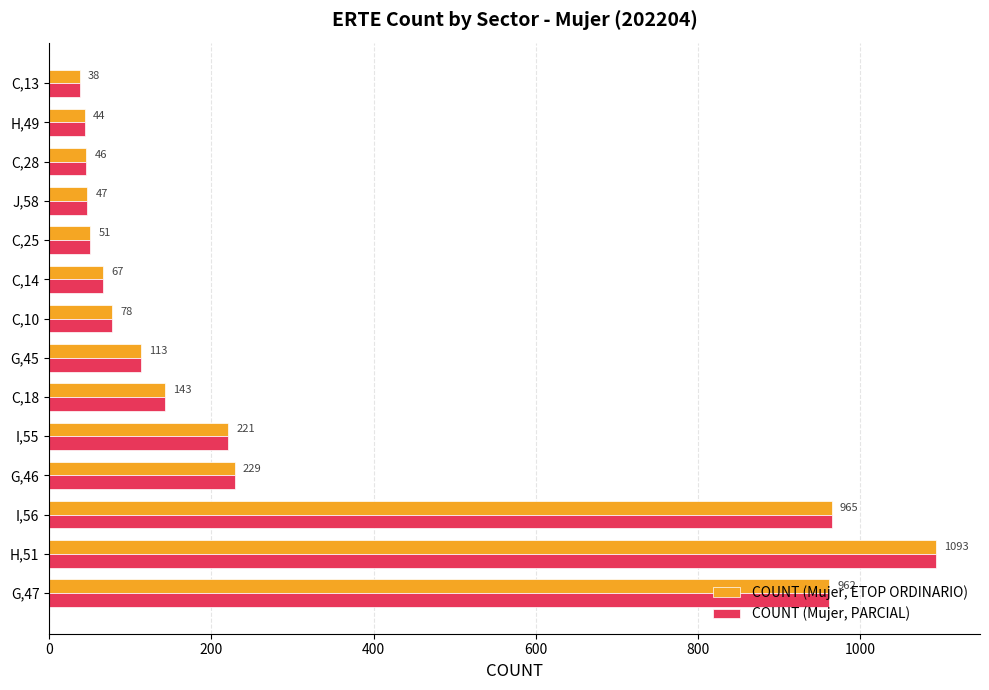

Is the value of COUNT (Mujer, PARCIAL) at C,13 greater than the value of COUNT (Mujer, ETOP ORDINARIO) at C,18?

No